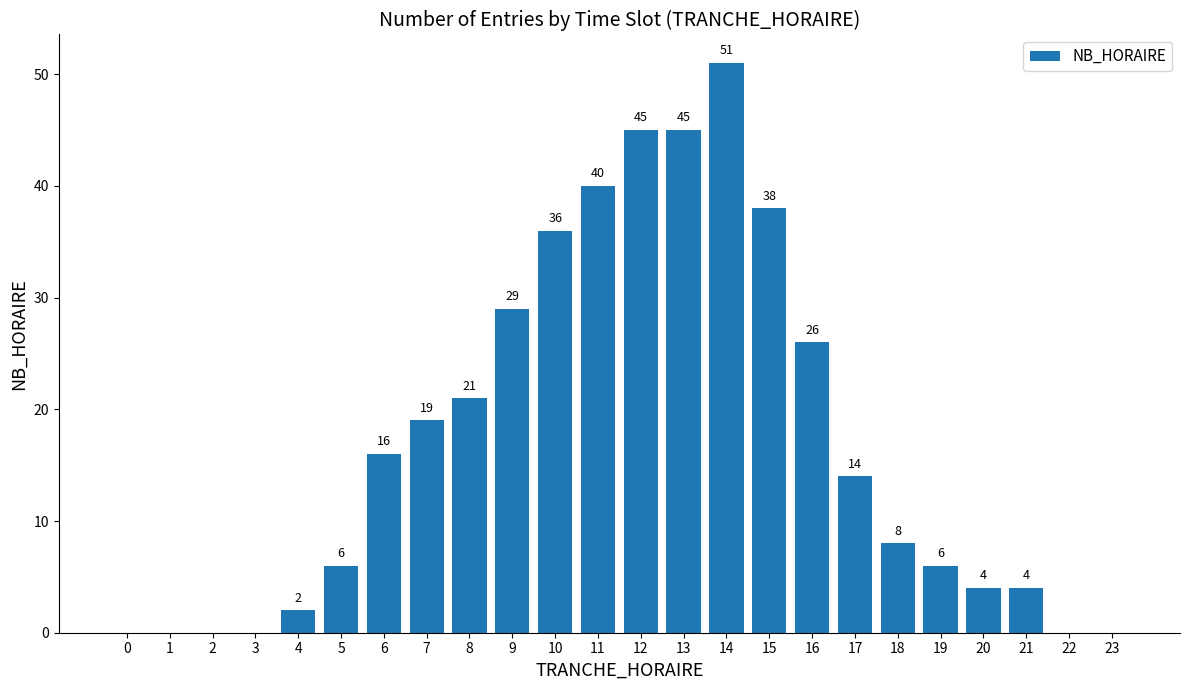

What is the maximum value shown in the chart?

51